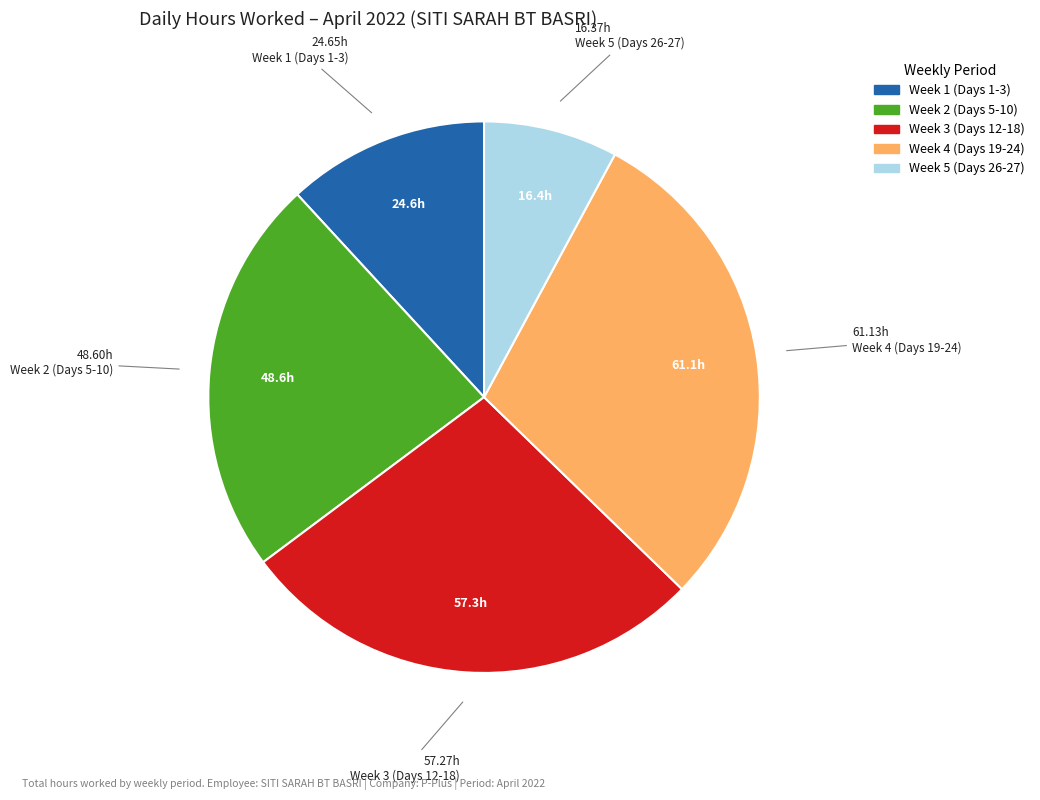

Is there a majority slice in this chart?

No